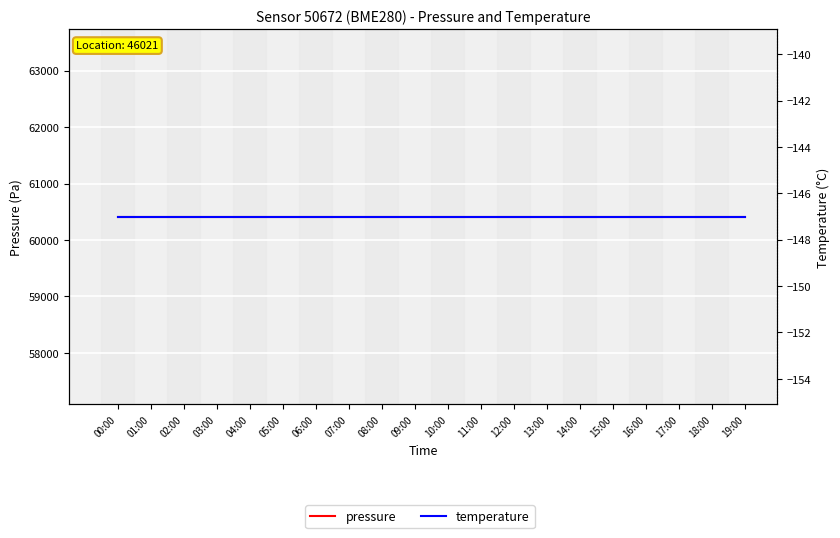

Reading right to left, list all the values displayed in this chart.

pressure: 19:00=60409.9	18:00=60409.9	17:00=60409.9	16:00=60409.9	15:00=60409.9	14:00=60409.9	13:00=60409.9	12:00=60409.9	11:00=60409.9	10:00=60409.9	09:00=60409.9	08:00=60409.9	07:00=60409.9	06:00=60409.9	05:00=60409.9	04:00=60409.9	03:00=60409.9	02:00=60409.9	01:00=60409.9	00:00=60409.9
temperature: 19:00=-147.0	18:00=-147.0	17:00=-147.0	16:00=-147.0	15:00=-147.0	14:00=-147.0	13:00=-147.0	12:00=-147.0	11:00=-147.0	10:00=-147.0	09:00=-147.0	08:00=-147.0	07:00=-147.0	06:00=-147.0	05:00=-147.0	04:00=-147.0	03:00=-147.0	02:00=-147.0	01:00=-147.0	00:00=-147.0